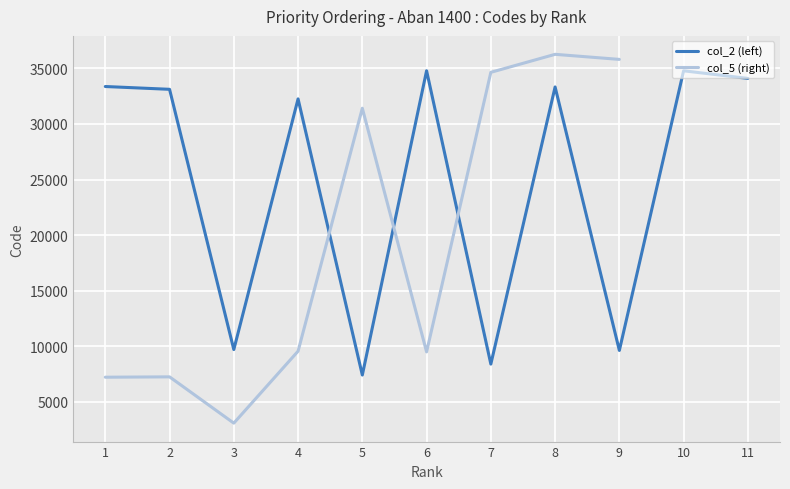

Between 2 and 8, which is larger?

8